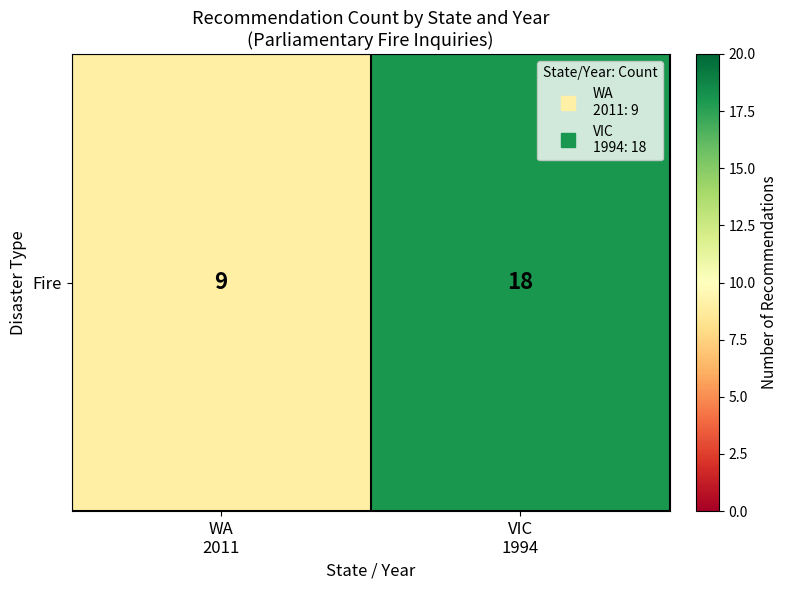

What is the sum of the values at WA
2011 and VIC
1994?

27